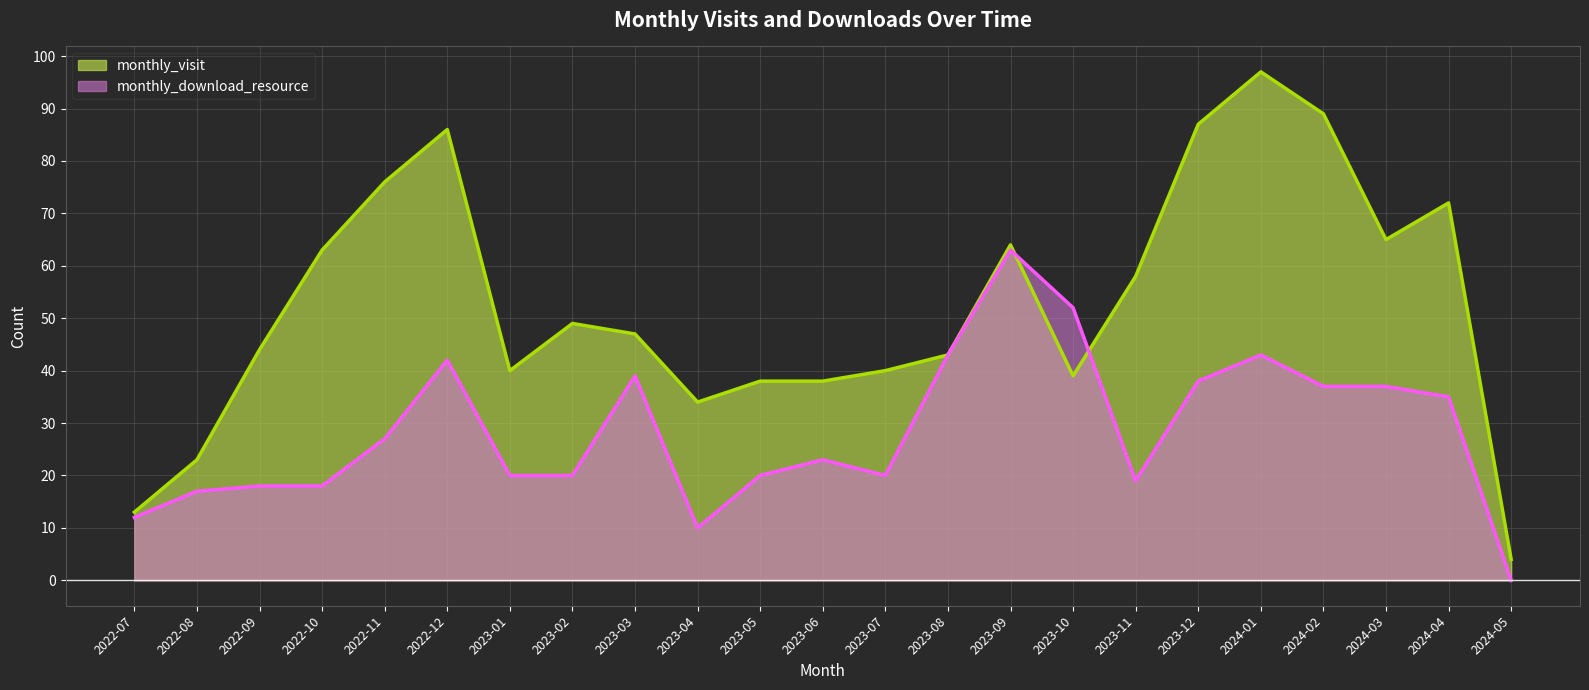

Where do monthly_visit and monthly_download_resource first cross each other?

2023-09 and 2023-10